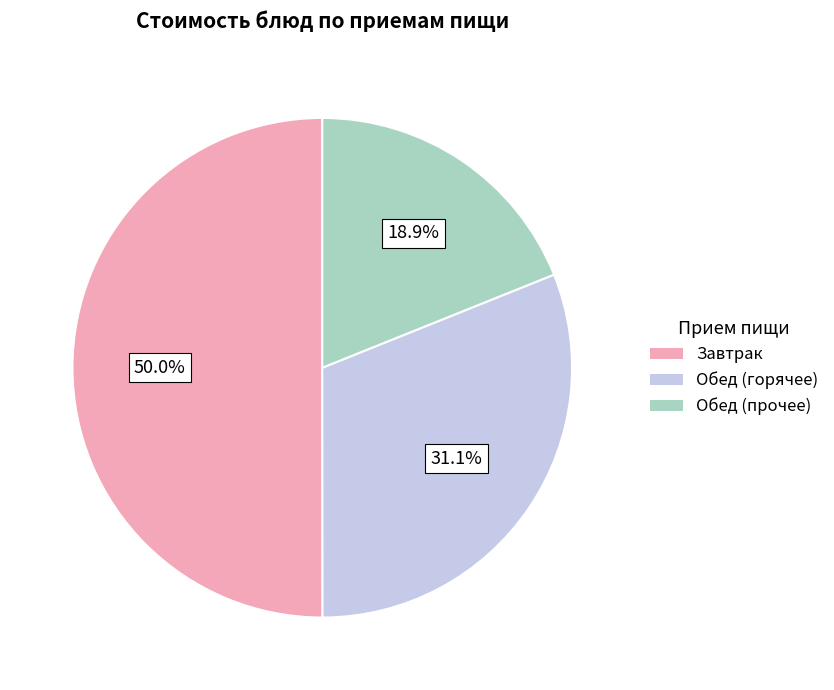

Which has a higher value, Завтрак or Обед (горячее)?

Завтрак